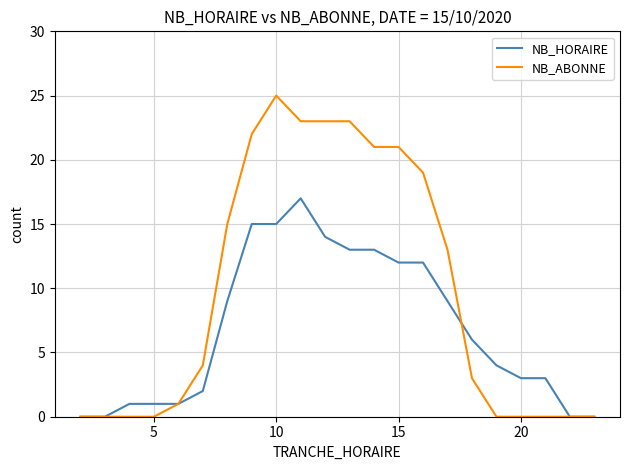

True or false: NB_HORAIRE and NB_ABONNE intersect in this chart.

True